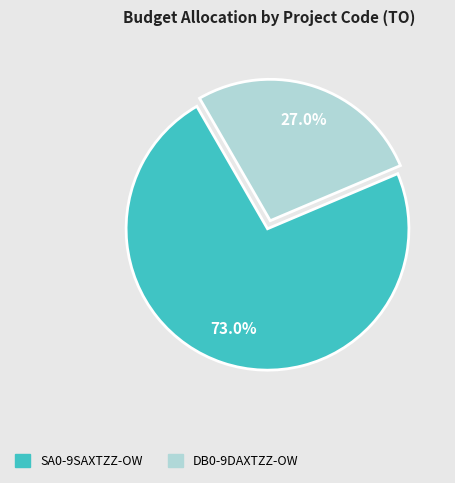

To the nearest percent, what is the average slice percentage?

50%